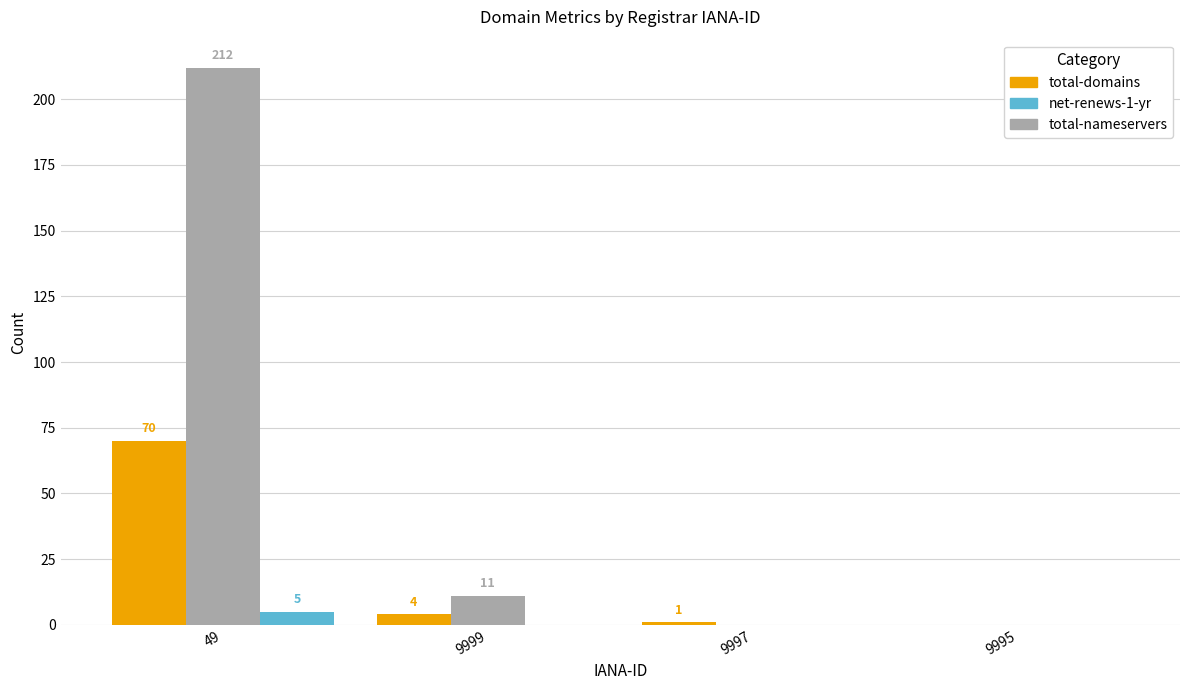

What are all the series names shown in the legend?

total-domains, net-renews-1-yr, total-nameservers